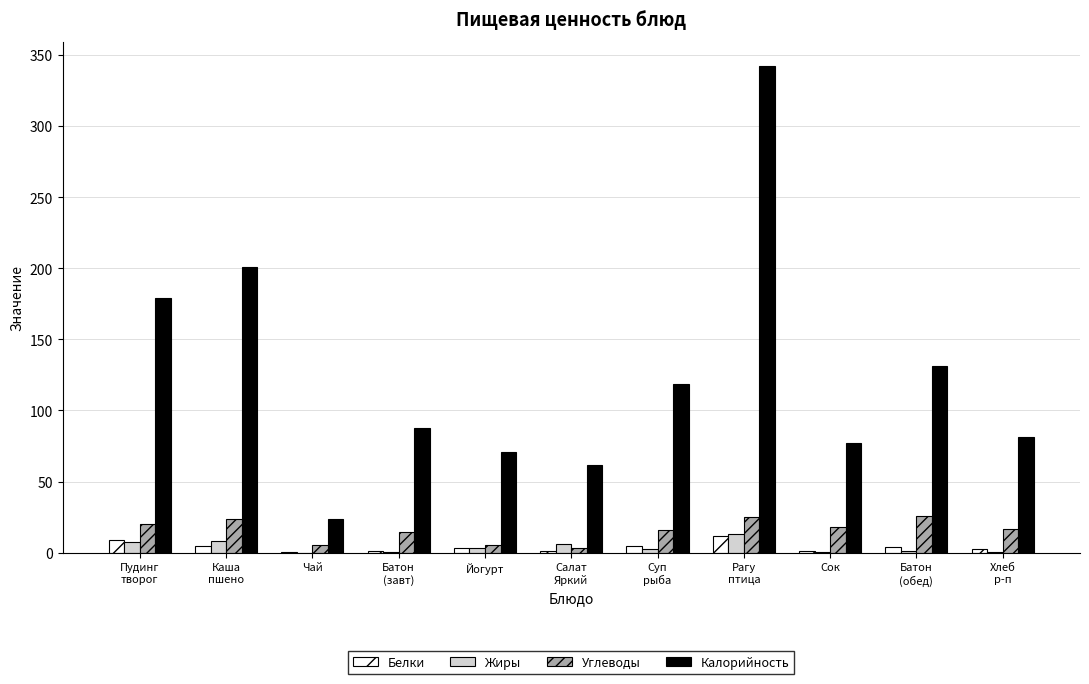

What is the greatest value displayed?

342.1